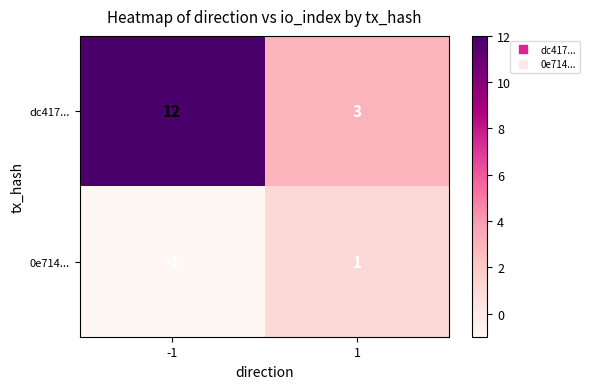

What is the spread (max minus min) of values at 1?

2